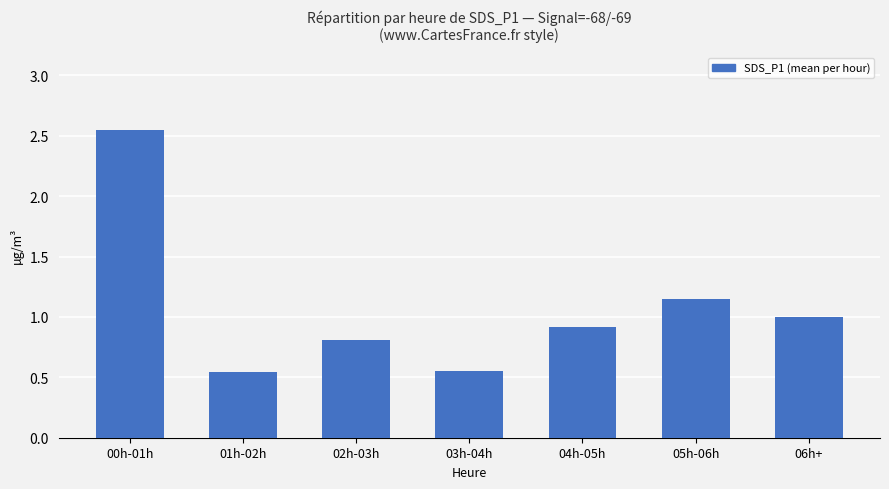

Which label corresponds to the largest value in the chart?

00h-01h